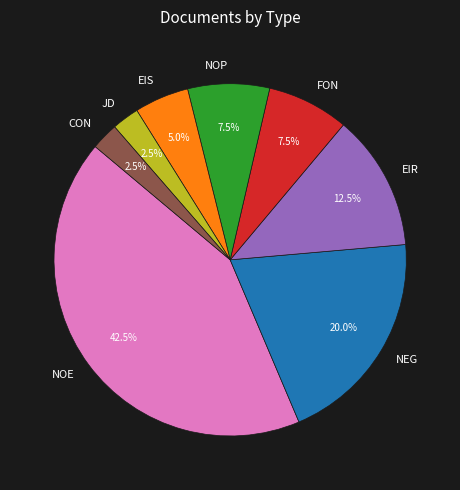

Between NOP and JD, which is larger?

NOP